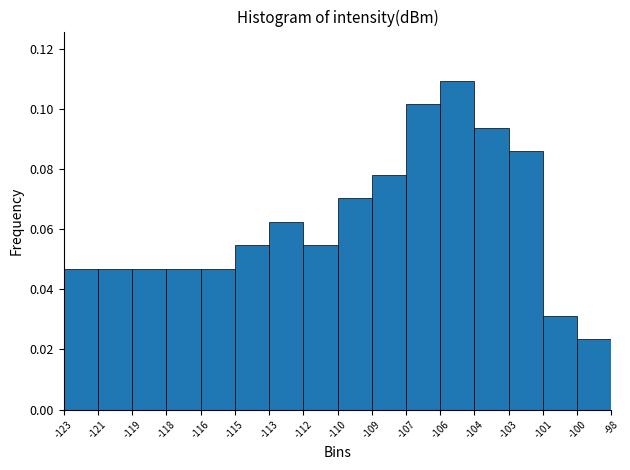

What is the sum of all values?

1.0